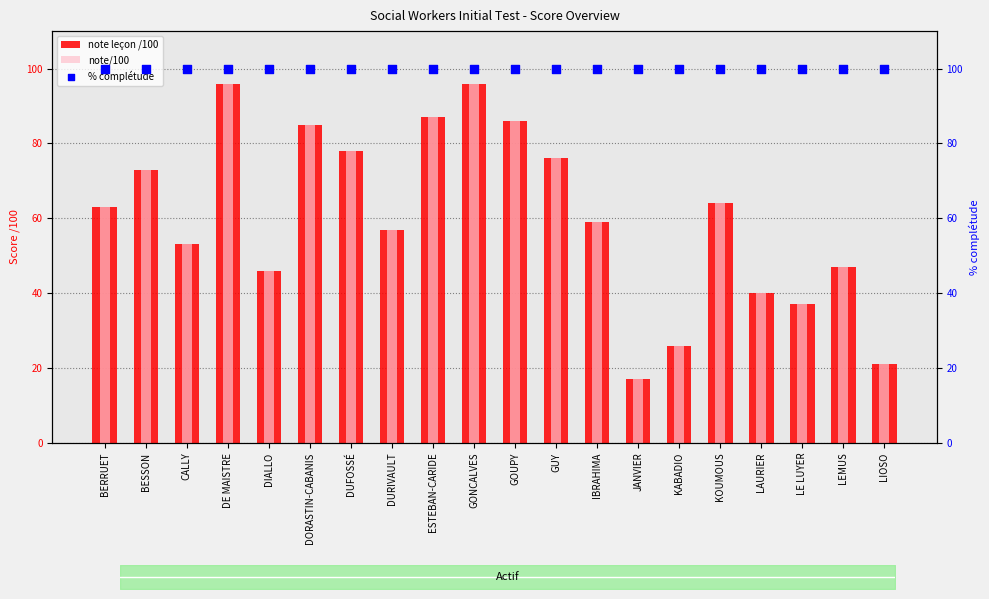

Which series has the largest total across all categories?

% complétude